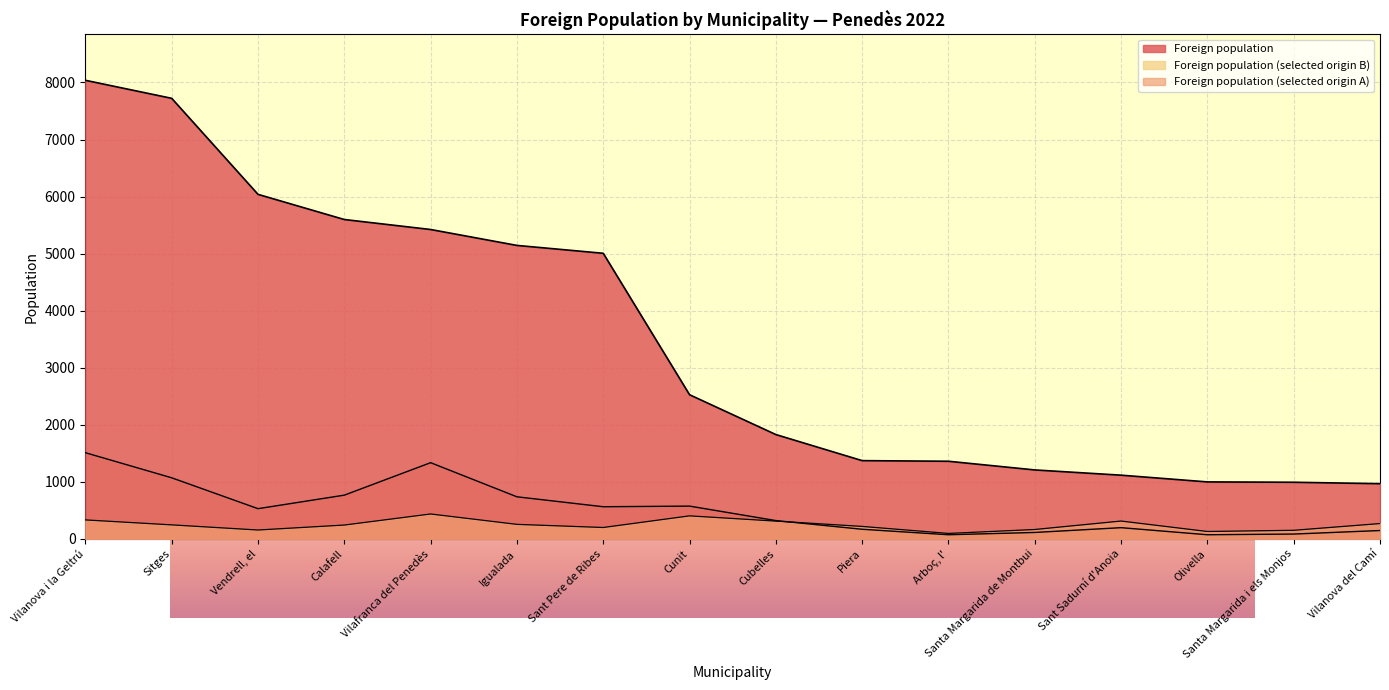

What is the total value across all series at Cubelles?

2462